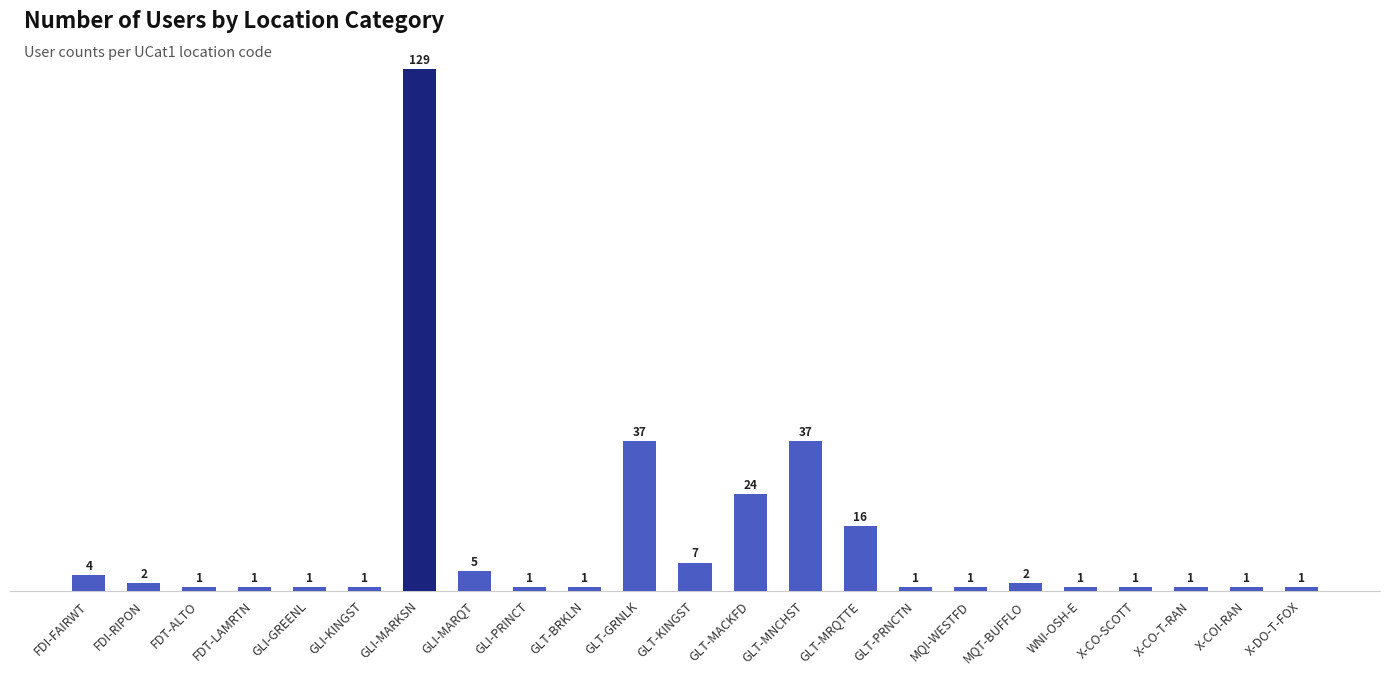

What is the sum of all values?

276